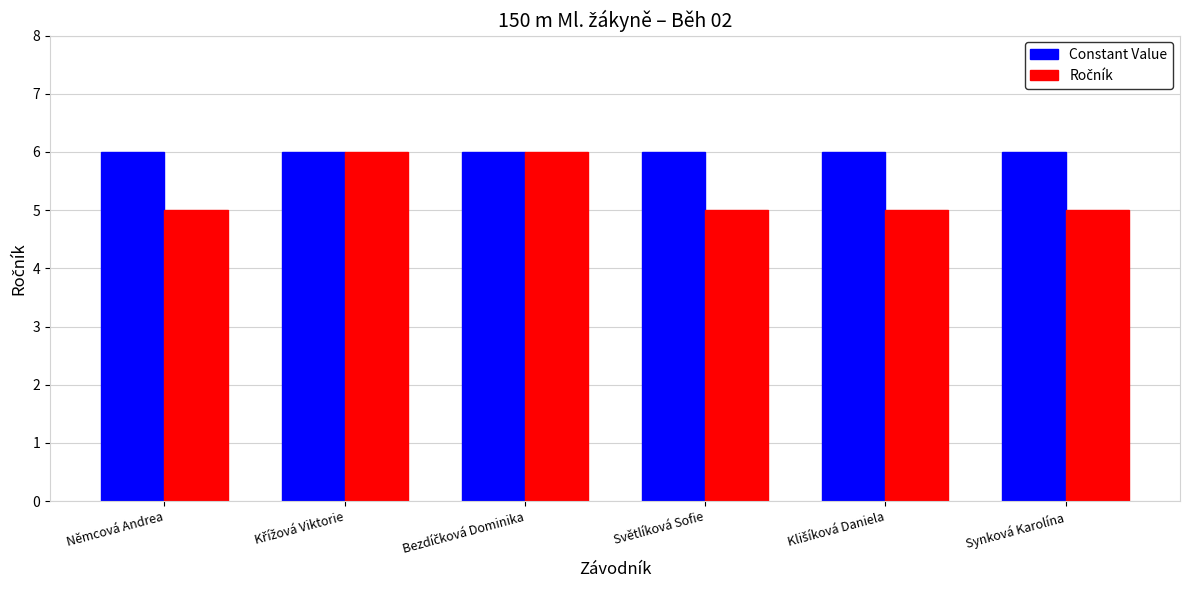

Which series has the largest total across all categories?

Constant Value